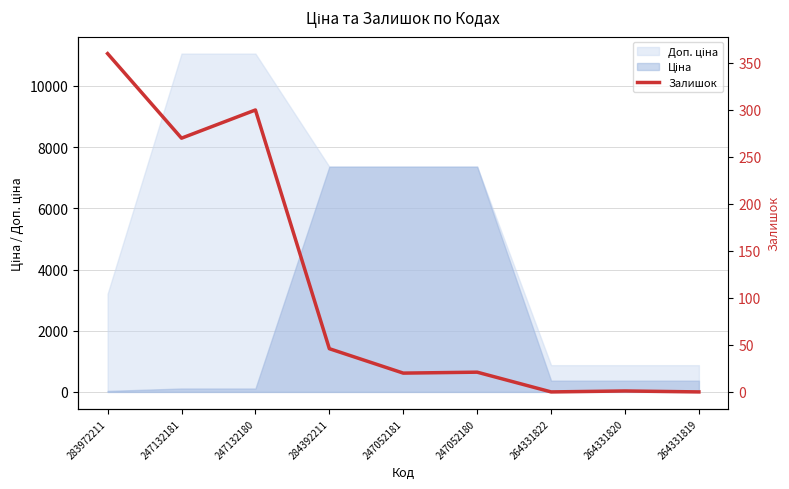

Reading left to right, what are all the values shown in this chart?

360	270	300	46	20	21	0	1	0